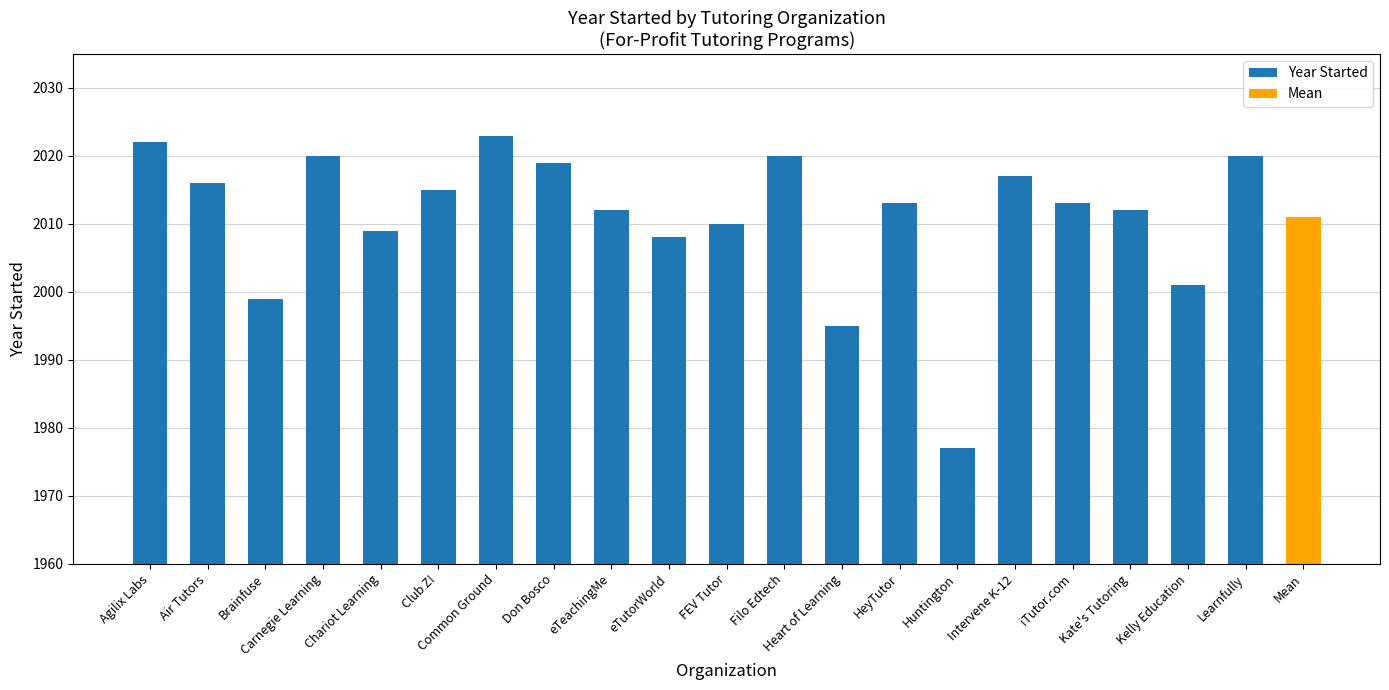

What is the maximum value shown in the chart?

2023